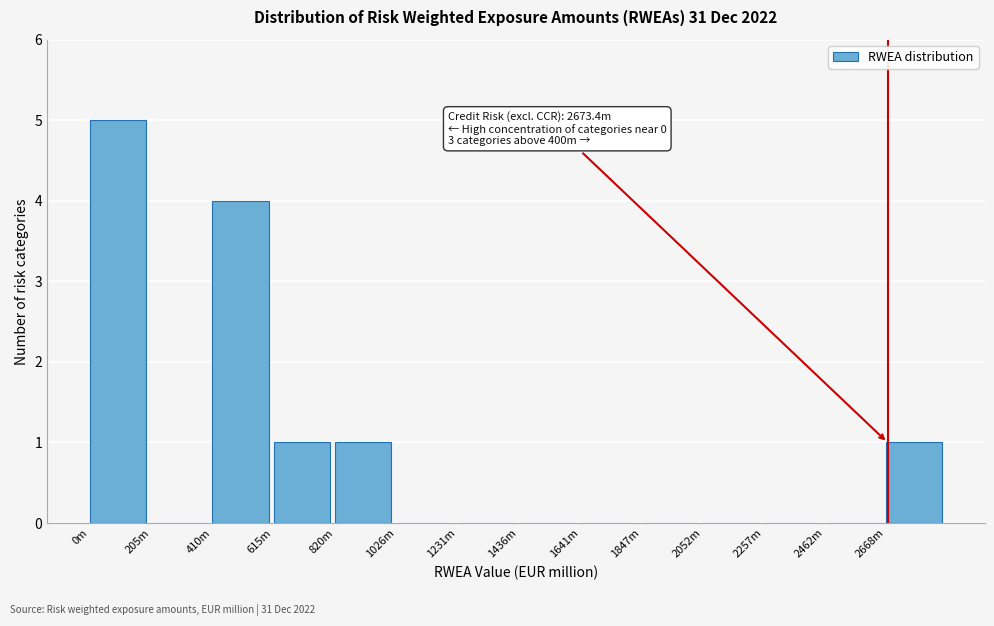

Reading left to right, list all the values displayed in this chart.

0m=5	205m=0	410m=4	615m=1	820m=1	1026m=0	1231m=0	1436m=0	1641m=0	1847m=0	2052m=0	2257m=0	2462m=0	2668m=1